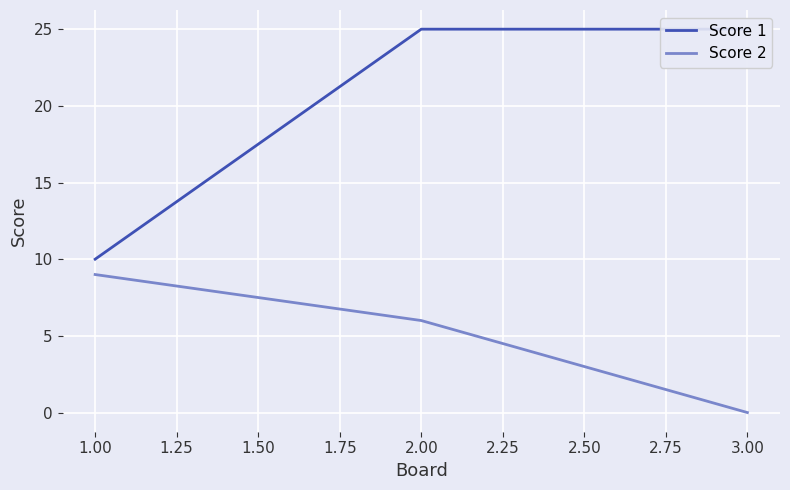

Rank the categories by Score 2 value from lowest to highest.

3.00, 2.00, 1.00